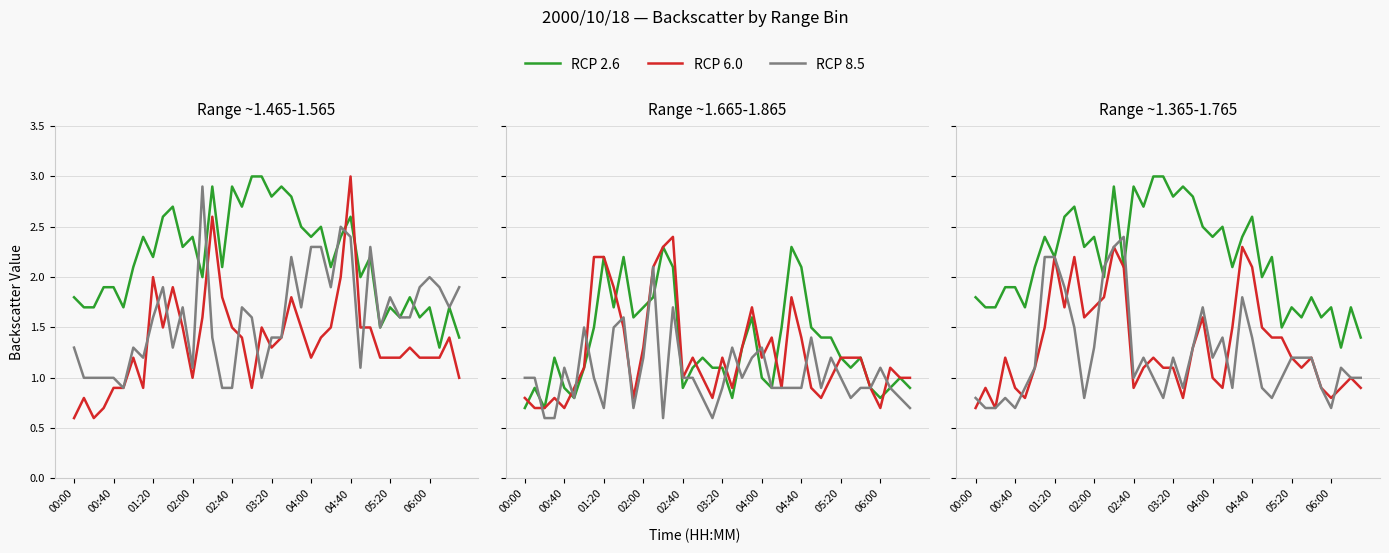

How many lines are shown in the chart?

3